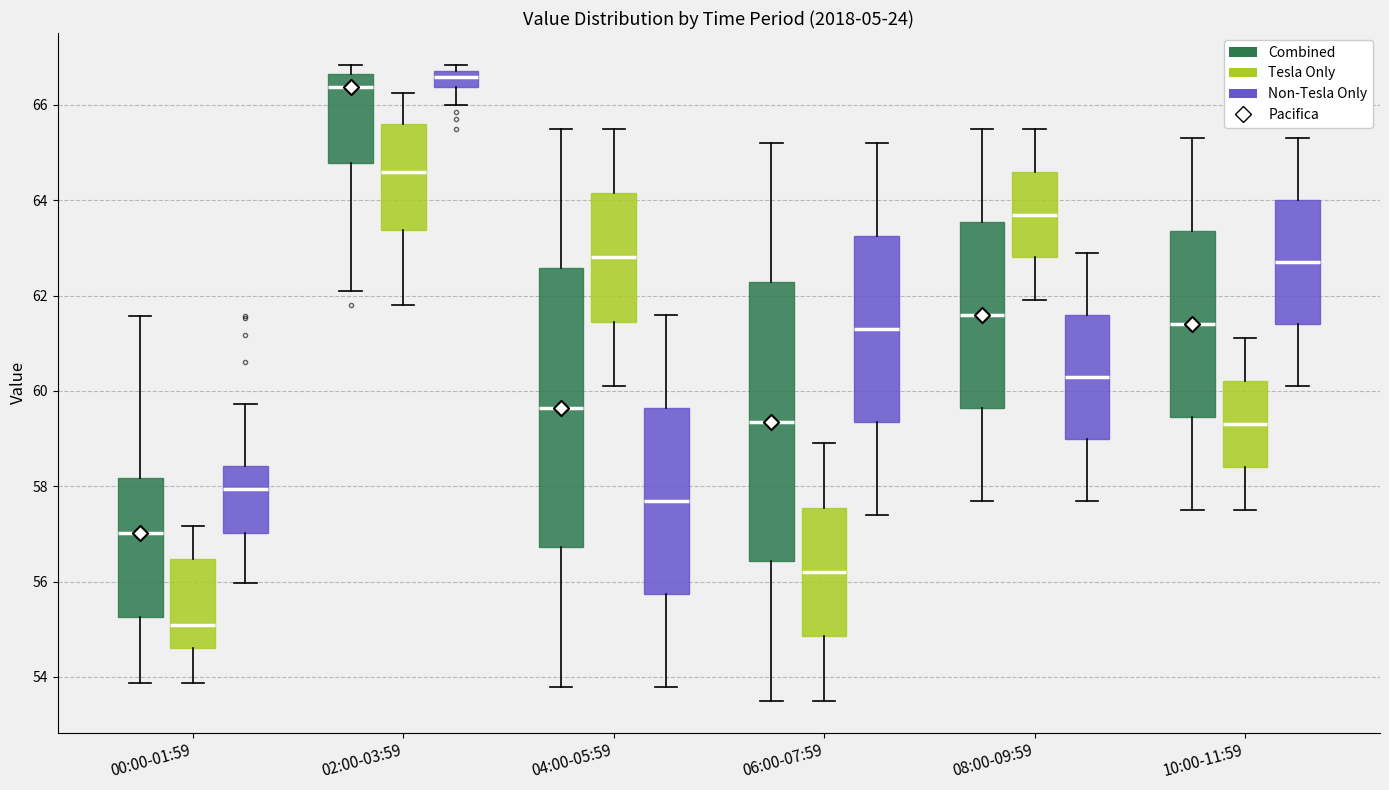

Reading left to right, read every box against the y-axis: the position of its median line, the range the box covers, and the ends of its whiskers. The values are not printed on the chart, so give them approximately, as read against the axis.

00:00-01:59 (Combined): median 57.0, box 55.2 to 58.2, whiskers 53.8 to 61.6
00:00-01:59 (Tesla Only): median 55.2, box 54.6 to 56.4, whiskers 53.8 to 57.2
00:00-01:59 (Non-Tesla Only): median 58.0, box 57.0 to 58.4, whiskers 56.0 to 59.8
02:00-03:59 (Combined): median 66.4, box 64.8 to 66.6, whiskers 62.2 to 66.8
02:00-03:59 (Tesla Only): median 64.6, box 63.4 to 65.6, whiskers 61.8 to 66.2
02:00-03:59 (Non-Tesla Only): median 66.6, box 66.4 to 66.8, whiskers 66.0 to 66.8 (just above the box's upper edge)
04:00-05:59 (Combined): median 59.6, box 56.8 to 62.6, whiskers 53.8 to 65.6
04:00-05:59 (Tesla Only): median 62.8, box 61.4 to 64.2, whiskers 60.2 to 65.6
04:00-05:59 (Non-Tesla Only): median 57.8, box 55.8 to 59.6, whiskers 53.8 to 61.6
06:00-07:59 (Combined): median 59.4, box 56.4 to 62.2, whiskers 53.6 to 65.2
06:00-07:59 (Tesla Only): median 56.2, box 54.8 to 57.6, whiskers 53.6 to 59.0
06:00-07:59 (Non-Tesla Only): median 61.4, box 59.4 to 63.2, whiskers 57.4 to 65.2
08:00-09:59 (Combined): median 61.6, box 59.6 to 63.6, whiskers 57.8 to 65.6
08:00-09:59 (Tesla Only): median 63.8, box 62.8 to 64.6, whiskers 62.0 to 65.6
08:00-09:59 (Non-Tesla Only): median 60.4, box 59.0 to 61.6, whiskers 57.8 to 63.0
10:00-11:59 (Combined): median 61.4, box 59.4 to 63.4, whiskers 57.6 to 65.4
10:00-11:59 (Tesla Only): median 59.4, box 58.4 to 60.2, whiskers 57.6 to 61.2
10:00-11:59 (Non-Tesla Only): median 62.8, box 61.4 to 64.0, whiskers 60.2 to 65.4